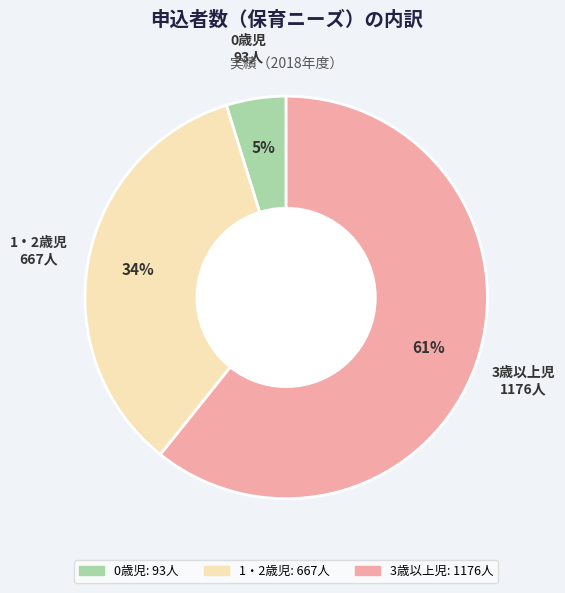

Is 3歳以上児 the majority of the pie?

Yes